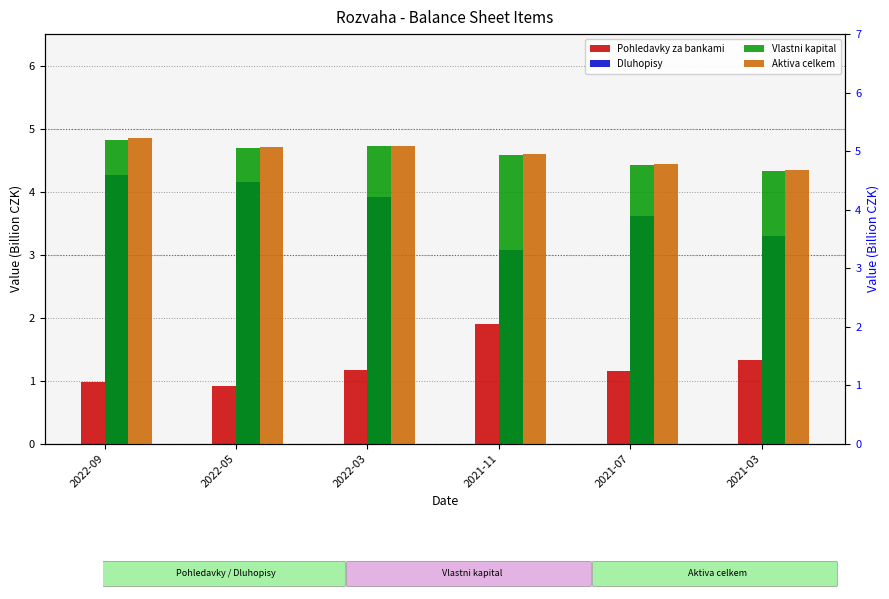

What is the label of the 2nd bar from the right?

2021-07